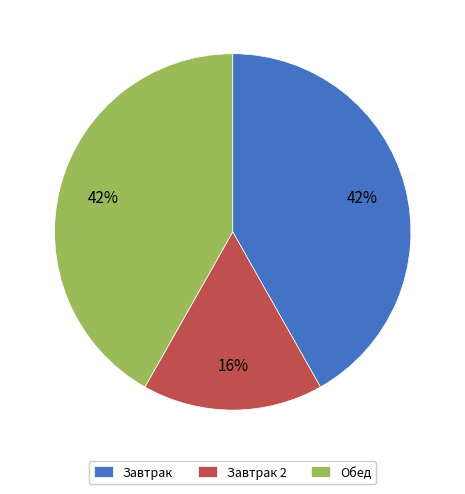

Between Завтрак 2 and Завтрак, which is larger?

Завтрак